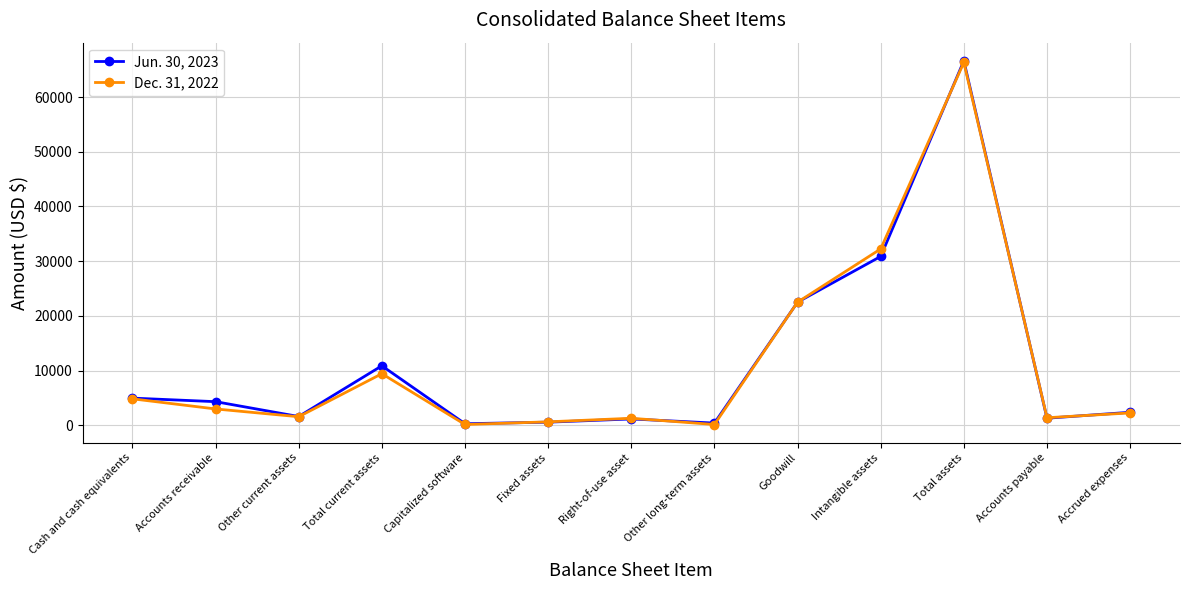

How many lines are shown in the chart?

2